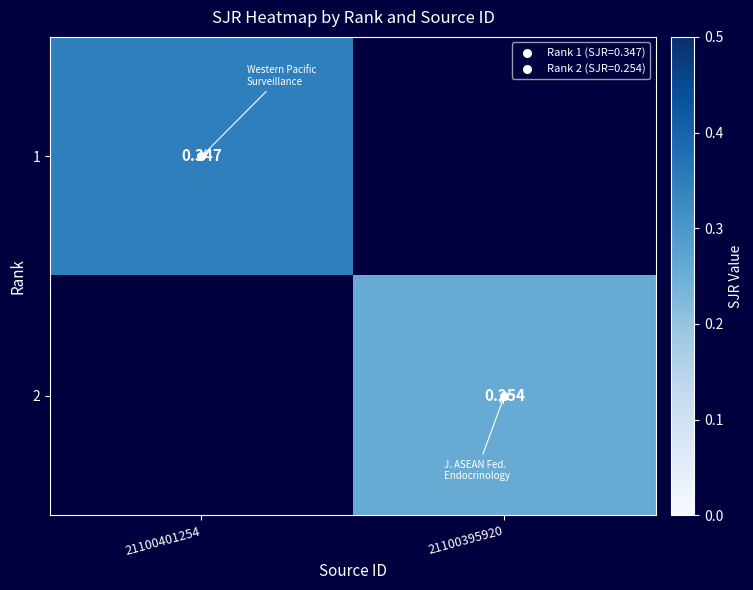

Is the value of 1 at 21100401254 greater than the value of 2 at 21100401254?

No